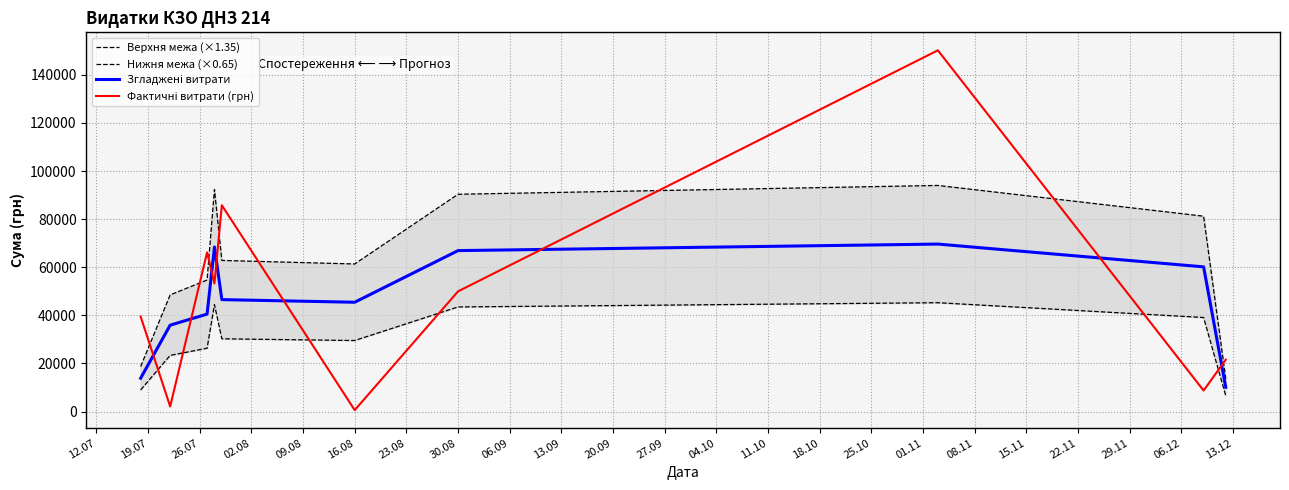

What is the label of the 6th point from the left?

16.08